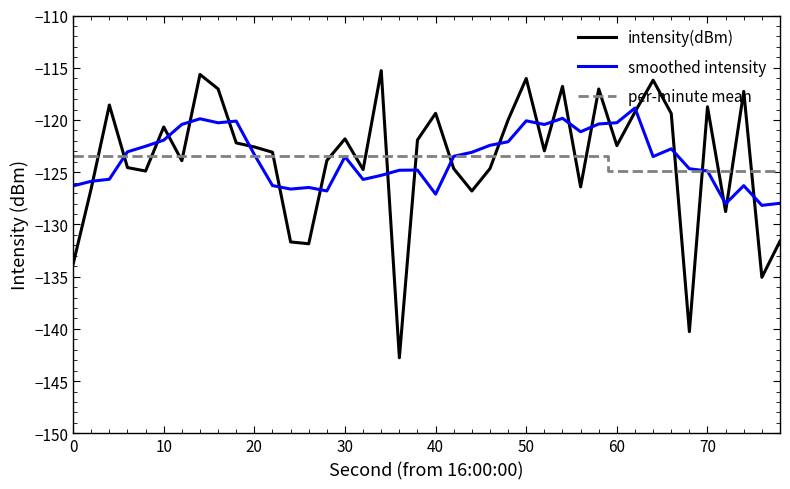

Which series has the widest spread of values?

intensity(dBm)